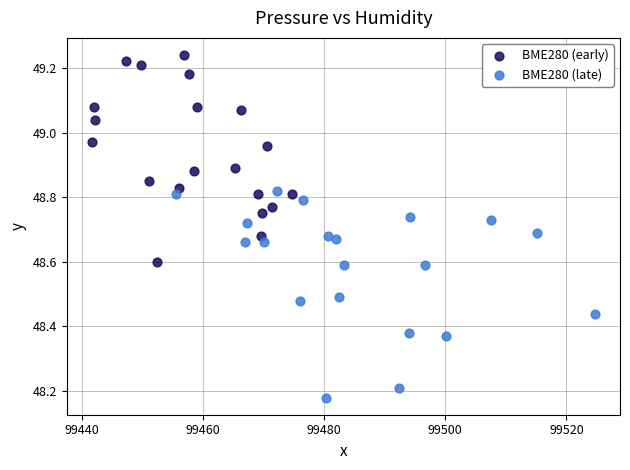

Which series reaches the minimum Y coordinate?

BME280 (late)